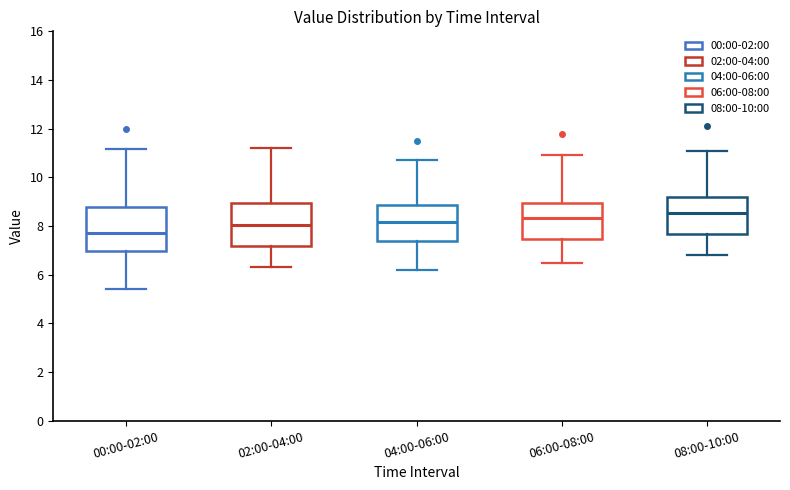

Where does the median line of the box for 08:00-10:00 sit on the y-axis? The values are not printed on the chart, so give them approximately, as read against the axis.

8.6